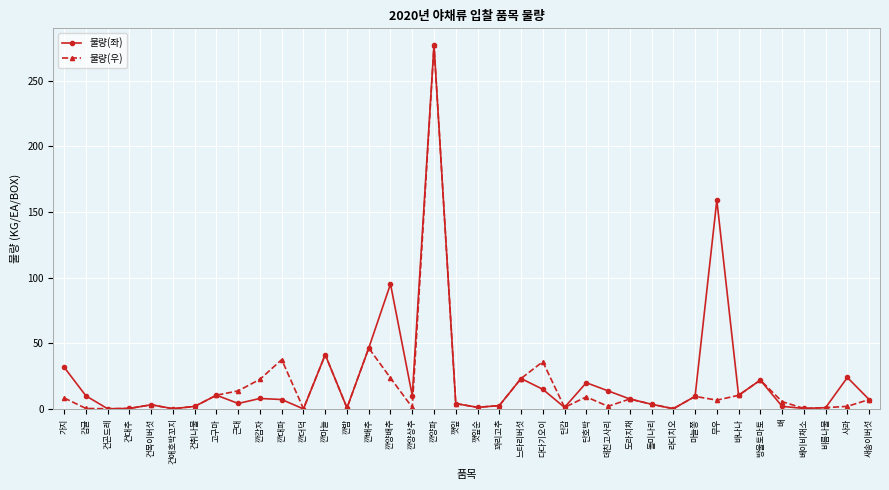

In 물량(좌), how many points are lower than both neighbors (excluding endpoints)?

11